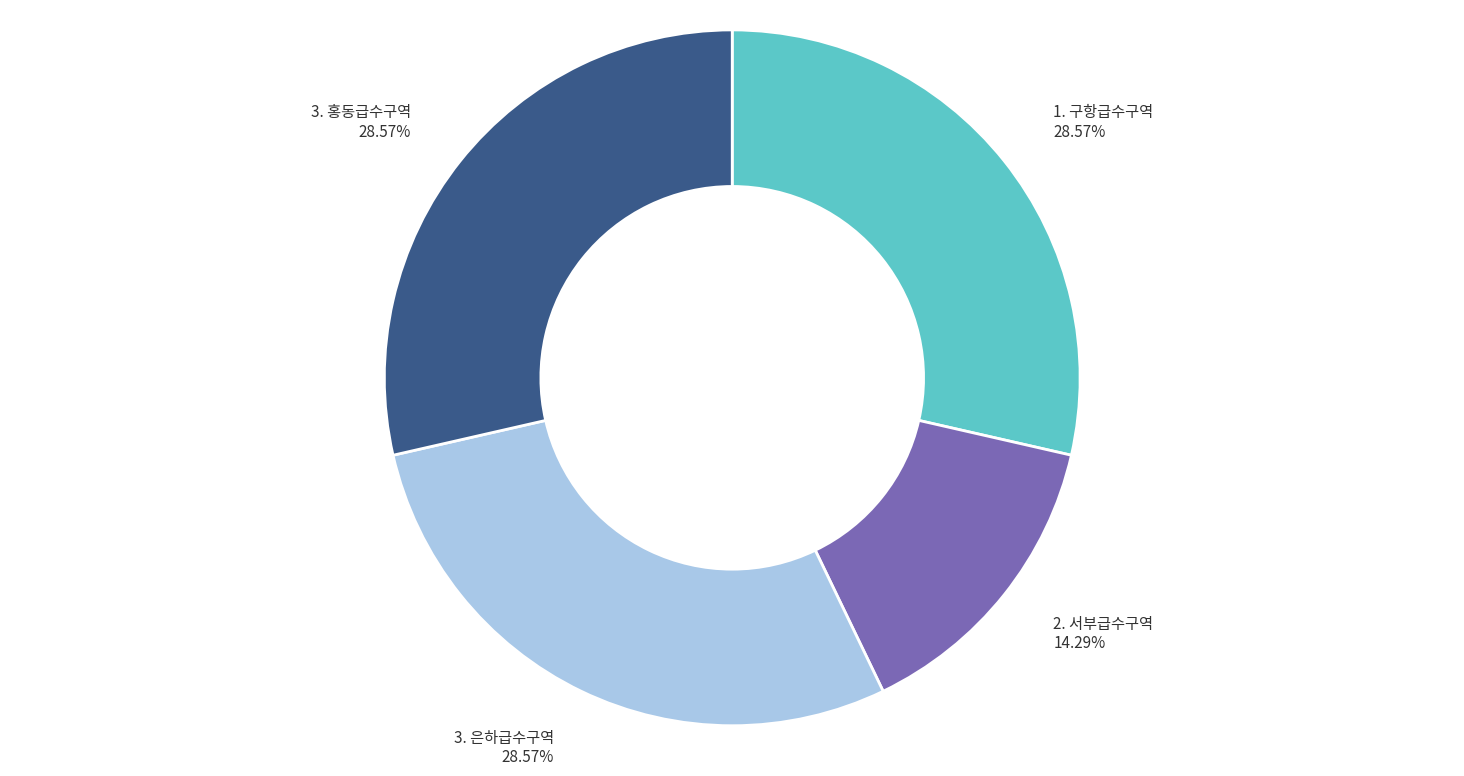

Count the number of slices in the pie.

4